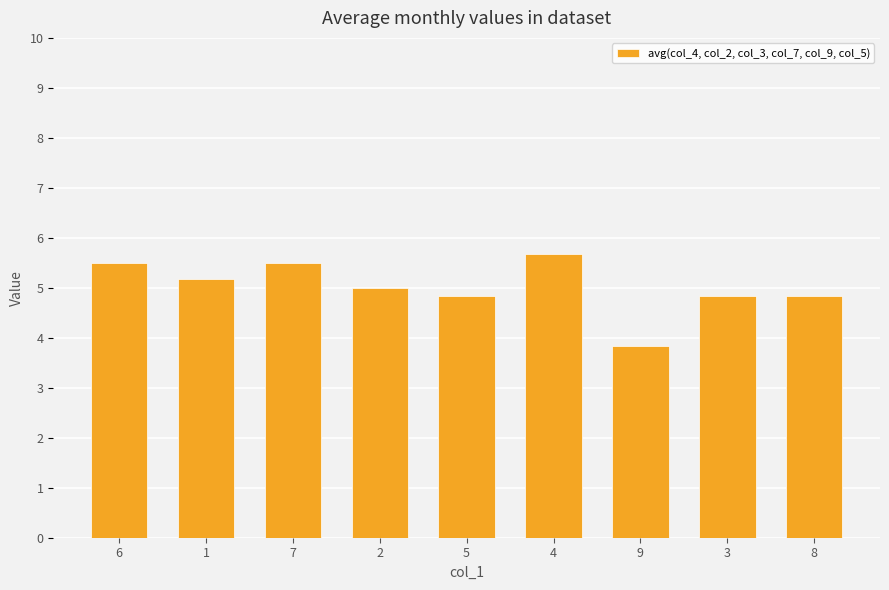

Which has a higher value, 6 or 4?

4